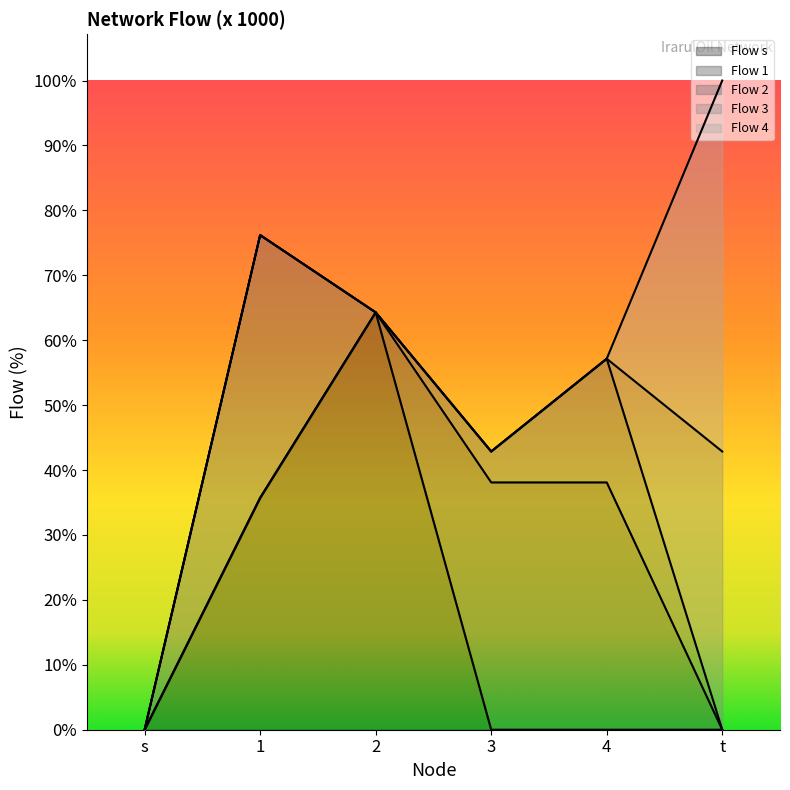

What is the total value across all series at 1?

320